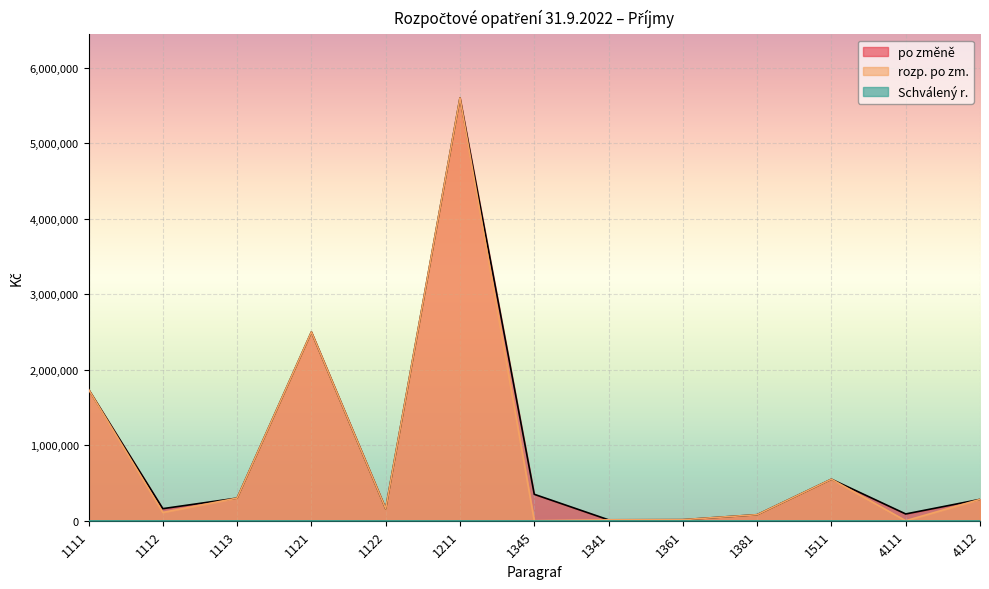

What is the sum of all po změně values?

11838666